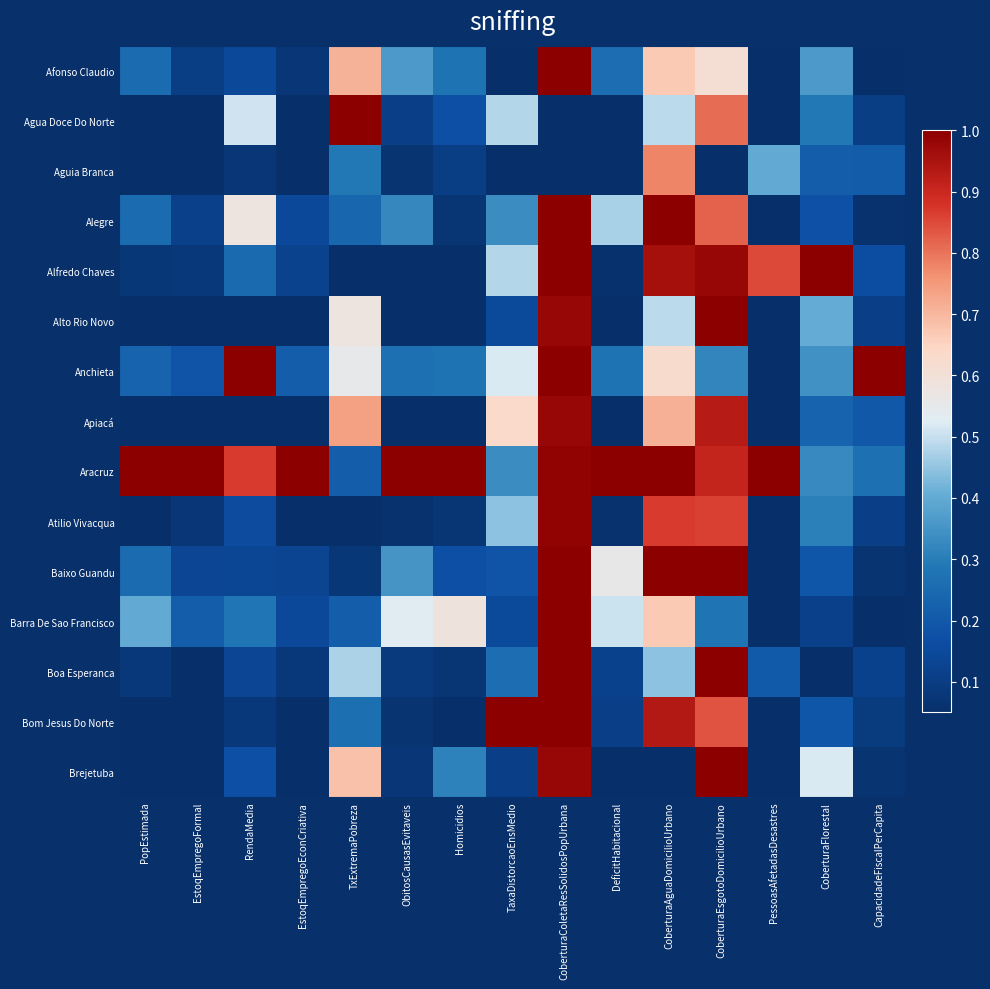

Reading left to right, what are all the values shown in this chart?

Afonso Claudio: PopEstimada=0.3	EstoqEmpregoFormal=0.1	RendaMedia=0.1	EstoqEmpregoEconCriativa=0.1	TxExtremaPobreza=0.7	ObitosCausasEvitaveis=0.4	Homicidios=0.3	TaxaDistorcaoEnsMedio=0.0	CoberturaColetaResSolidosPopUrbana=1.0	DeficitHabitacional=0.3	CoberturaAguaDomicilioUrbano=0.7	CoberturaEsgotoDomicilioUrbano=0.6	PessoasAfetadasDesastres=0.0	CoberturaFlorestal=0.4	CapacidadeFiscalPerCapita=0.0
Agua Doce Do Norte: PopEstimada=0.0	EstoqEmpregoFormal=0.0	RendaMedia=0.5	EstoqEmpregoEconCriativa=0.0	TxExtremaPobreza=1.0	ObitosCausasEvitaveis=0.1	Homicidios=0.2	TaxaDistorcaoEnsMedio=0.5	CoberturaColetaResSolidosPopUrbana=0.0	DeficitHabitacional=0.0	CoberturaAguaDomicilioUrbano=0.5	CoberturaEsgotoDomicilioUrbano=0.8	PessoasAfetadasDesastres=0.0	CoberturaFlorestal=0.3	CapacidadeFiscalPerCapita=0.1
Aguia Branca: PopEstimada=0.0	EstoqEmpregoFormal=0.0	RendaMedia=0.1	EstoqEmpregoEconCriativa=0.0	TxExtremaPobreza=0.3	ObitosCausasEvitaveis=0.1	Homicidios=0.1	TaxaDistorcaoEnsMedio=0.0	CoberturaColetaResSolidosPopUrbana=0.0	DeficitHabitacional=0.0	CoberturaAguaDomicilioUrbano=0.8	CoberturaEsgotoDomicilioUrbano=0.0	PessoasAfetadasDesastres=0.4	CoberturaFlorestal=0.2	CapacidadeFiscalPerCapita=0.2
Alegre: PopEstimada=0.3	EstoqEmpregoFormal=0.1	RendaMedia=0.6	EstoqEmpregoEconCriativa=0.1	TxExtremaPobreza=0.2	ObitosCausasEvitaveis=0.3	Homicidios=0.1	TaxaDistorcaoEnsMedio=0.3	CoberturaColetaResSolidosPopUrbana=1.0	DeficitHabitacional=0.5	CoberturaAguaDomicilioUrbano=1.0	CoberturaEsgotoDomicilioUrbano=0.8	PessoasAfetadasDesastres=0.0	CoberturaFlorestal=0.2	CapacidadeFiscalPerCapita=0.1
Alfredo Chaves: PopEstimada=0.1	EstoqEmpregoFormal=0.1	RendaMedia=0.2	EstoqEmpregoEconCriativa=0.1	TxExtremaPobreza=0.0	ObitosCausasEvitaveis=0.0	Homicidios=0.0	TaxaDistorcaoEnsMedio=0.5	CoberturaColetaResSolidosPopUrbana=1.0	DeficitHabitacional=0.1	CoberturaAguaDomicilioUrbano=1.0	CoberturaEsgotoDomicilioUrbano=1.0	PessoasAfetadasDesastres=0.8	CoberturaFlorestal=1.0	CapacidadeFiscalPerCapita=0.2
Alto Rio Novo: PopEstimada=0.0	EstoqEmpregoFormal=0.0	RendaMedia=0.0	EstoqEmpregoEconCriativa=0.0	TxExtremaPobreza=0.6	ObitosCausasEvitaveis=0.0	Homicidios=0.0	TaxaDistorcaoEnsMedio=0.1	CoberturaColetaResSolidosPopUrbana=1.0	DeficitHabitacional=0.0	CoberturaAguaDomicilioUrbano=0.5	CoberturaEsgotoDomicilioUrbano=1.0	PessoasAfetadasDesastres=0.0	CoberturaFlorestal=0.4	CapacidadeFiscalPerCapita=0.1
Anchieta: PopEstimada=0.2	EstoqEmpregoFormal=0.2	RendaMedia=1.0	EstoqEmpregoEconCriativa=0.2	TxExtremaPobreza=0.6	ObitosCausasEvitaveis=0.3	Homicidios=0.3	TaxaDistorcaoEnsMedio=0.5	CoberturaColetaResSolidosPopUrbana=1.0	DeficitHabitacional=0.3	CoberturaAguaDomicilioUrbano=0.6	CoberturaEsgotoDomicilioUrbano=0.3	PessoasAfetadasDesastres=0.0	CoberturaFlorestal=0.3	CapacidadeFiscalPerCapita=1.0
Apiacá: PopEstimada=0.0	EstoqEmpregoFormal=0.0	RendaMedia=0.0	EstoqEmpregoEconCriativa=0.0	TxExtremaPobreza=0.7	ObitosCausasEvitaveis=0.0	Homicidios=0.0	TaxaDistorcaoEnsMedio=0.6	CoberturaColetaResSolidosPopUrbana=1.0	DeficitHabitacional=0.0	CoberturaAguaDomicilioUrbano=0.7	CoberturaEsgotoDomicilioUrbano=0.9	PessoasAfetadasDesastres=0.0	CoberturaFlorestal=0.2	CapacidadeFiscalPerCapita=0.2
Aracruz: PopEstimada=1.0	EstoqEmpregoFormal=1.0	RendaMedia=0.9	EstoqEmpregoEconCriativa=1.0	TxExtremaPobreza=0.2	ObitosCausasEvitaveis=1.0	Homicidios=1.0	TaxaDistorcaoEnsMedio=0.3	CoberturaColetaResSolidosPopUrbana=1.0	DeficitHabitacional=1.0	CoberturaAguaDomicilioUrbano=1.0	CoberturaEsgotoDomicilioUrbano=0.9	PessoasAfetadasDesastres=1.0	CoberturaFlorestal=0.3	CapacidadeFiscalPerCapita=0.3
Atilio Vivacqua: PopEstimada=0.0	EstoqEmpregoFormal=0.1	RendaMedia=0.2	EstoqEmpregoEconCriativa=0.0	TxExtremaPobreza=0.0	ObitosCausasEvitaveis=0.1	Homicidios=0.1	TaxaDistorcaoEnsMedio=0.4	CoberturaColetaResSolidosPopUrbana=1.0	DeficitHabitacional=0.1	CoberturaAguaDomicilioUrbano=0.9	CoberturaEsgotoDomicilioUrbano=0.9	PessoasAfetadasDesastres=0.0	CoberturaFlorestal=0.3	CapacidadeFiscalPerCapita=0.1
Baixo Guandu: PopEstimada=0.3	EstoqEmpregoFormal=0.1	RendaMedia=0.1	EstoqEmpregoEconCriativa=0.1	TxExtremaPobreza=0.1	ObitosCausasEvitaveis=0.4	Homicidios=0.2	TaxaDistorcaoEnsMedio=0.2	CoberturaColetaResSolidosPopUrbana=1.0	DeficitHabitacional=0.6	CoberturaAguaDomicilioUrbano=1.0	CoberturaEsgotoDomicilioUrbano=1.0	PessoasAfetadasDesastres=0.0	CoberturaFlorestal=0.2	CapacidadeFiscalPerCapita=0.1
Barra De Sao Francisco: PopEstimada=0.4	EstoqEmpregoFormal=0.2	RendaMedia=0.3	EstoqEmpregoEconCriativa=0.1	TxExtremaPobreza=0.2	ObitosCausasEvitaveis=0.5	Homicidios=0.6	TaxaDistorcaoEnsMedio=0.1	CoberturaColetaResSolidosPopUrbana=1.0	DeficitHabitacional=0.5	CoberturaAguaDomicilioUrbano=0.7	CoberturaEsgotoDomicilioUrbano=0.3	PessoasAfetadasDesastres=0.1	CoberturaFlorestal=0.1	CapacidadeFiscalPerCapita=0.0
Boa Esperanca: PopEstimada=0.1	EstoqEmpregoFormal=0.0	RendaMedia=0.1	EstoqEmpregoEconCriativa=0.1	TxExtremaPobreza=0.5	ObitosCausasEvitaveis=0.1	Homicidios=0.1	TaxaDistorcaoEnsMedio=0.3	CoberturaColetaResSolidosPopUrbana=1.0	DeficitHabitacional=0.1	CoberturaAguaDomicilioUrbano=0.4	CoberturaEsgotoDomicilioUrbano=1.0	PessoasAfetadasDesastres=0.2	CoberturaFlorestal=0.0	CapacidadeFiscalPerCapita=0.1
Bom Jesus Do Norte: PopEstimada=0.0	EstoqEmpregoFormal=0.0	RendaMedia=0.1	EstoqEmpregoEconCriativa=0.0	TxExtremaPobreza=0.3	ObitosCausasEvitaveis=0.1	Homicidios=0.0	TaxaDistorcaoEnsMedio=1.0	CoberturaColetaResSolidosPopUrbana=1.0	DeficitHabitacional=0.1	CoberturaAguaDomicilioUrbano=0.9	CoberturaEsgotoDomicilioUrbano=0.8	PessoasAfetadasDesastres=0.0	CoberturaFlorestal=0.2	CapacidadeFiscalPerCapita=0.1
Brejetuba: PopEstimada=0.1	EstoqEmpregoFormal=0.0	RendaMedia=0.2	EstoqEmpregoEconCriativa=0.0	TxExtremaPobreza=0.7	ObitosCausasEvitaveis=0.1	Homicidios=0.3	TaxaDistorcaoEnsMedio=0.1	CoberturaColetaResSolidosPopUrbana=1.0	DeficitHabitacional=0.0	CoberturaAguaDomicilioUrbano=0.0	CoberturaEsgotoDomicilioUrbano=1.0	PessoasAfetadasDesastres=0.0	CoberturaFlorestal=0.5	CapacidadeFiscalPerCapita=0.1